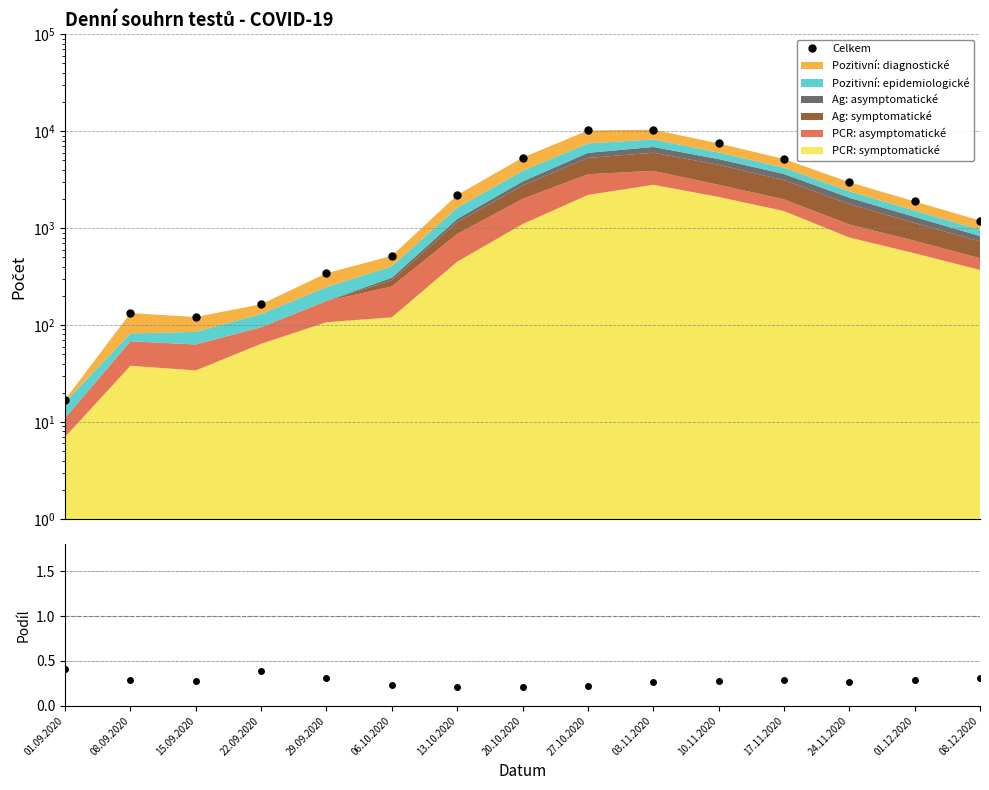

Approximately how many times larger is the value at 17.11.2020 compared to 13.10.2020?

2.4